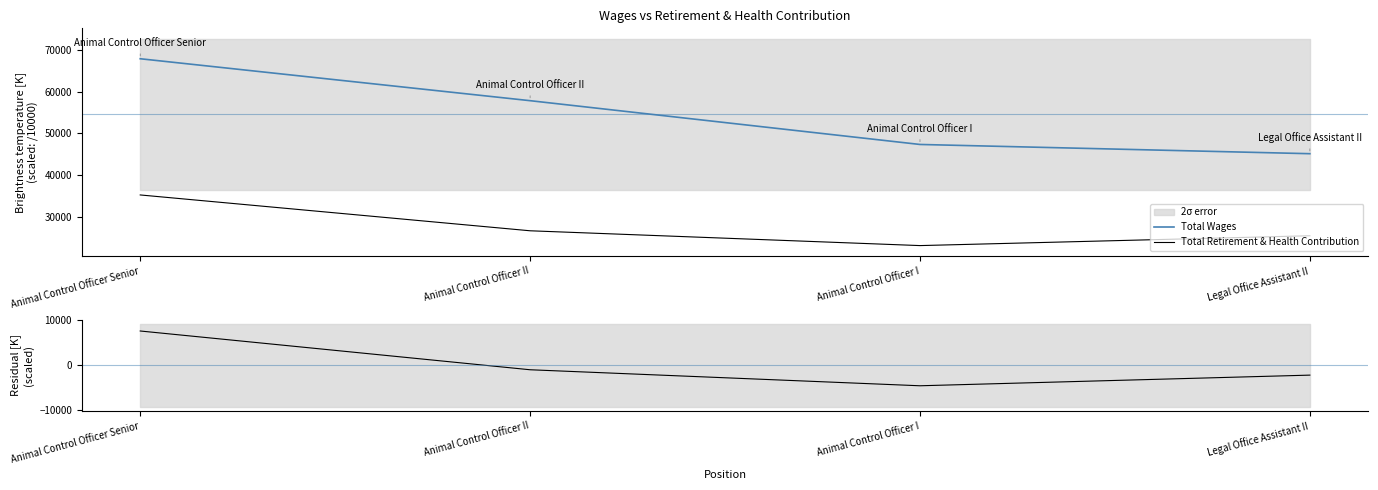

At which category is the sum across all series the highest?

Animal Control Officer Senior